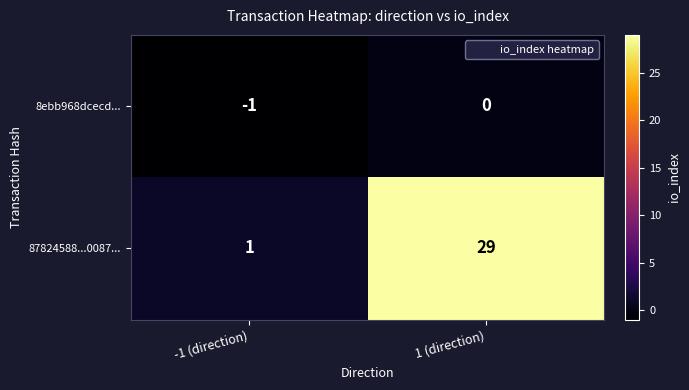

Which series has the widest spread of values?

87824588...0087...